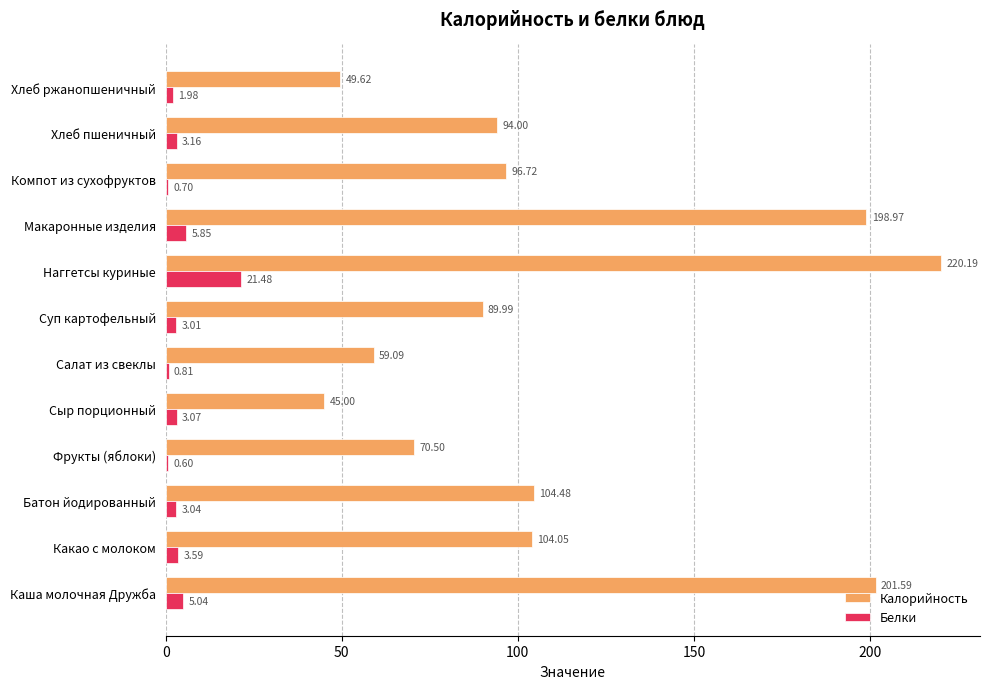

Which series has the largest total across all categories?

Калорийность